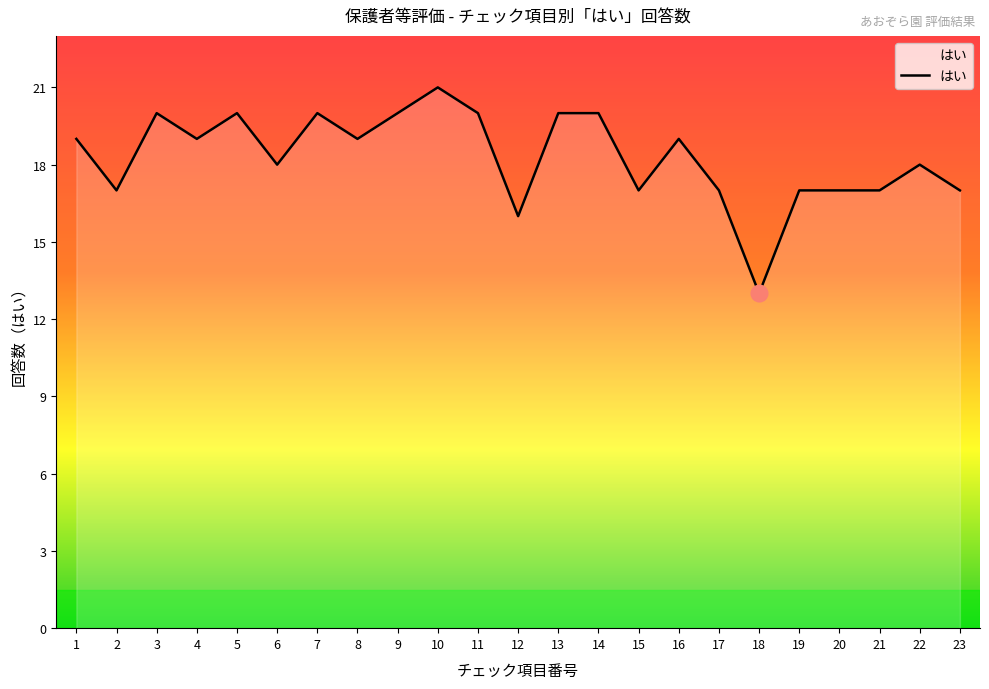

What is the sum of the values at 16 and 7?

39